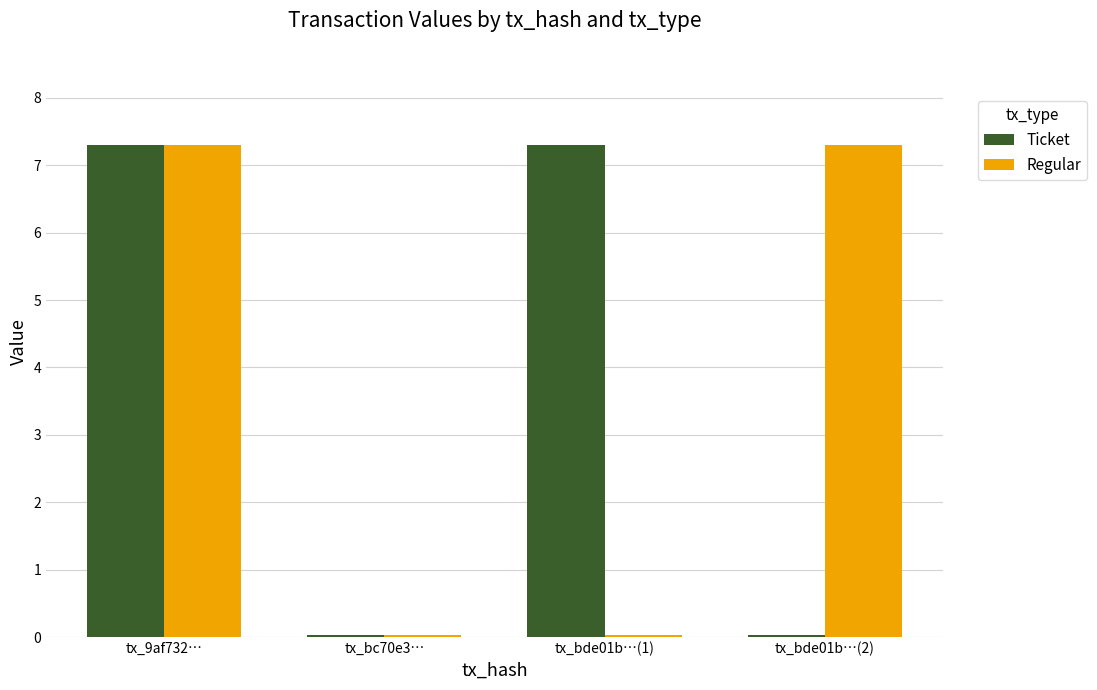

What is the highest value of the Ticket series?

7.3